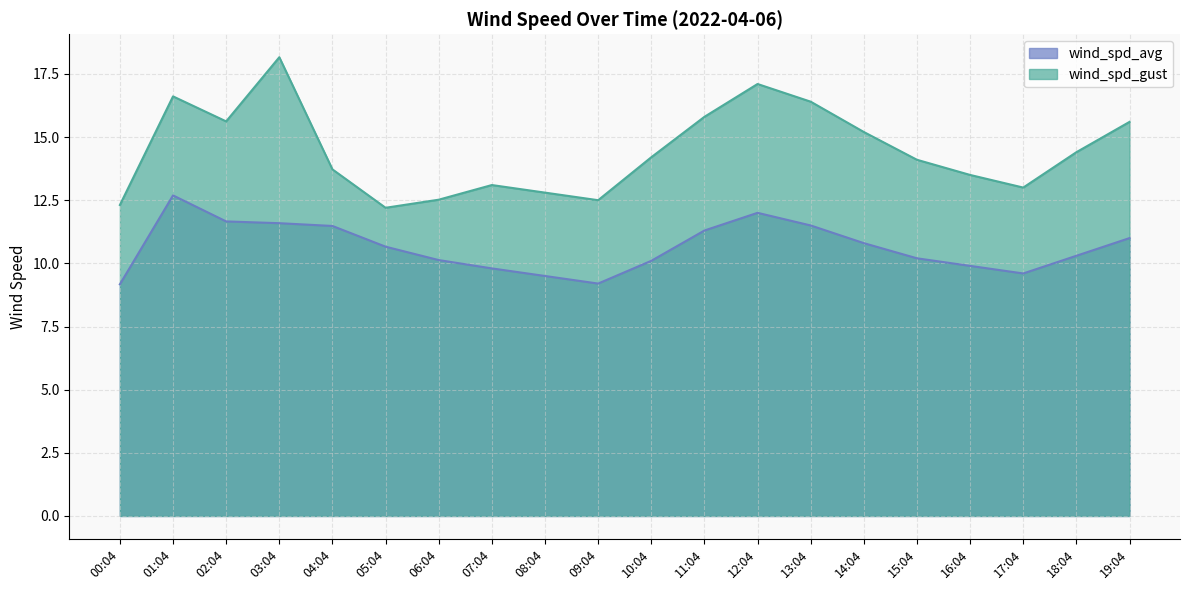

What value does the wind_spd_gust series have at 12:04?

17.1